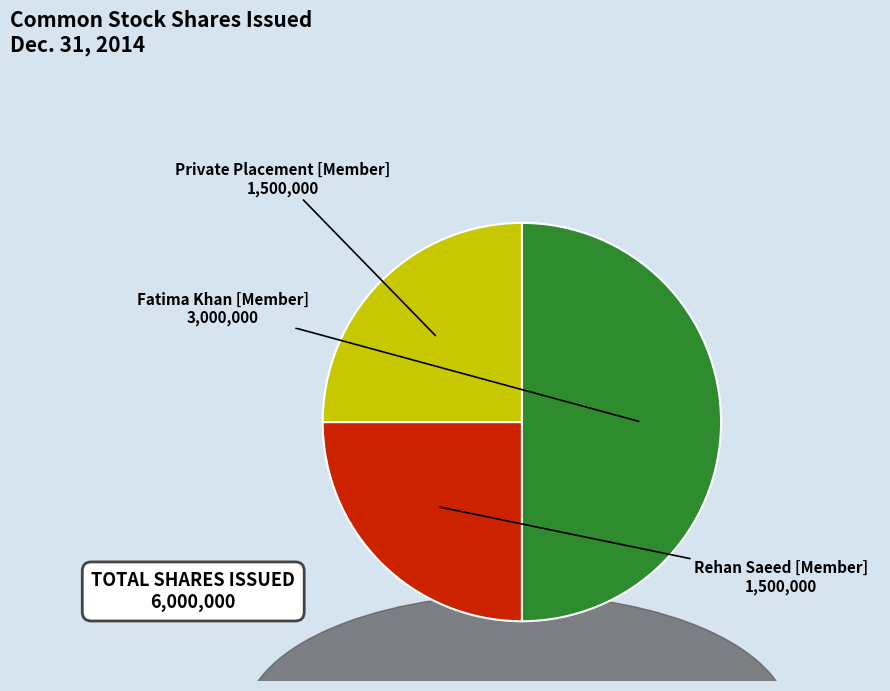

What is the change in value from Fatima Khan [Member] to Private Placement [Member]?

-1500000